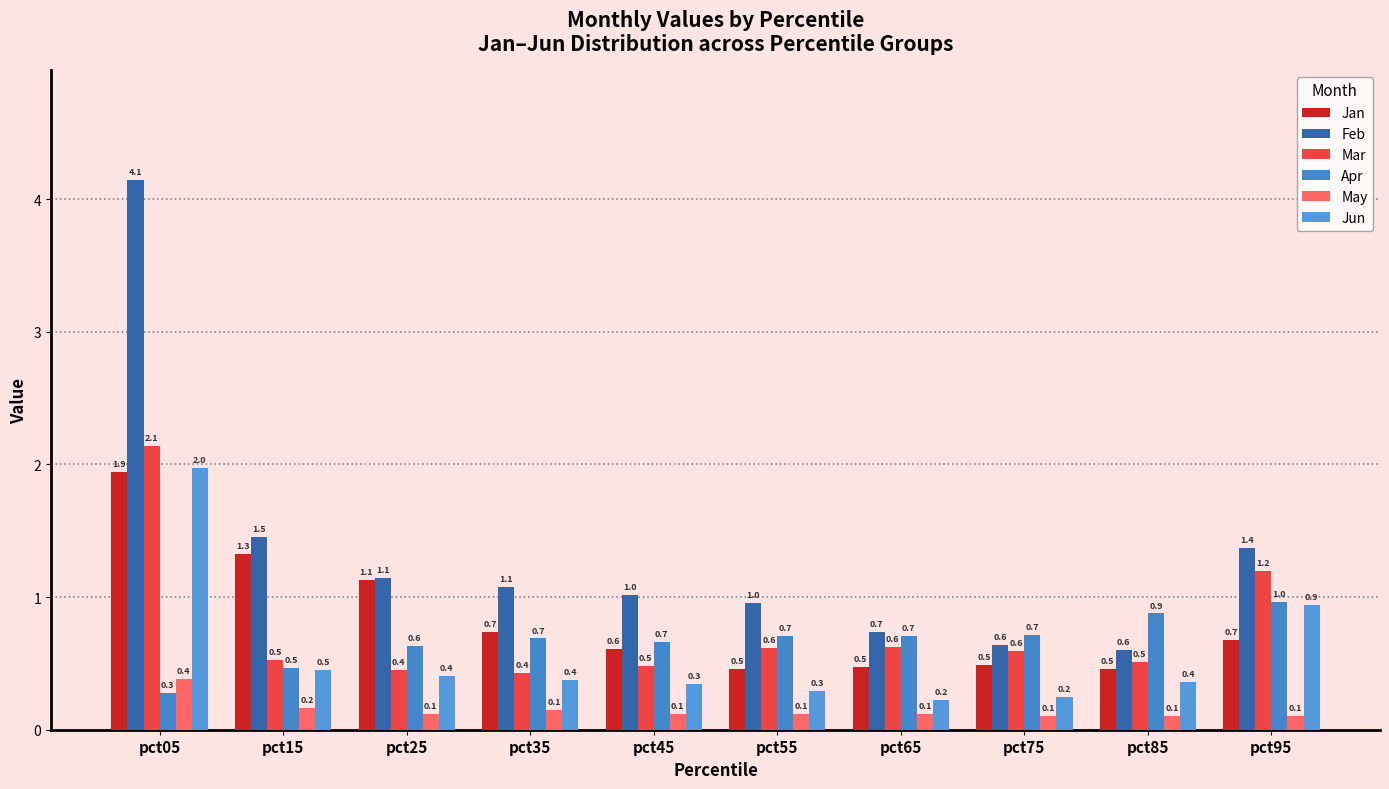

How many May values are between 0 and 1?

10